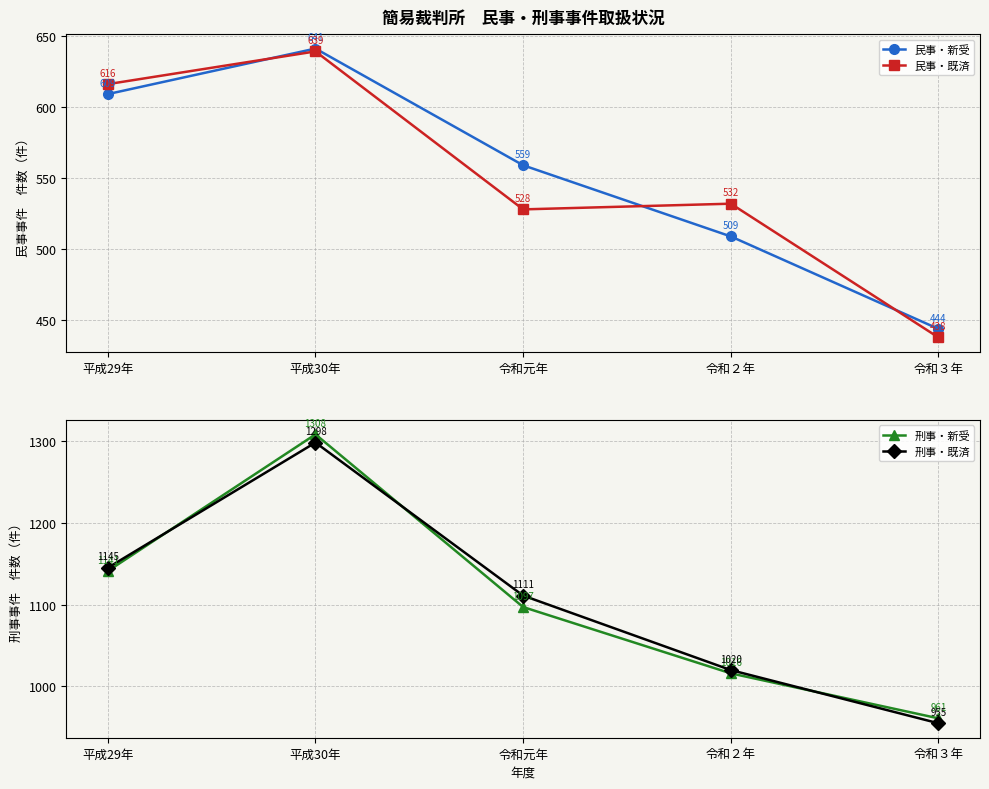

Does the chart display data point markers on the line(s)?

Yes